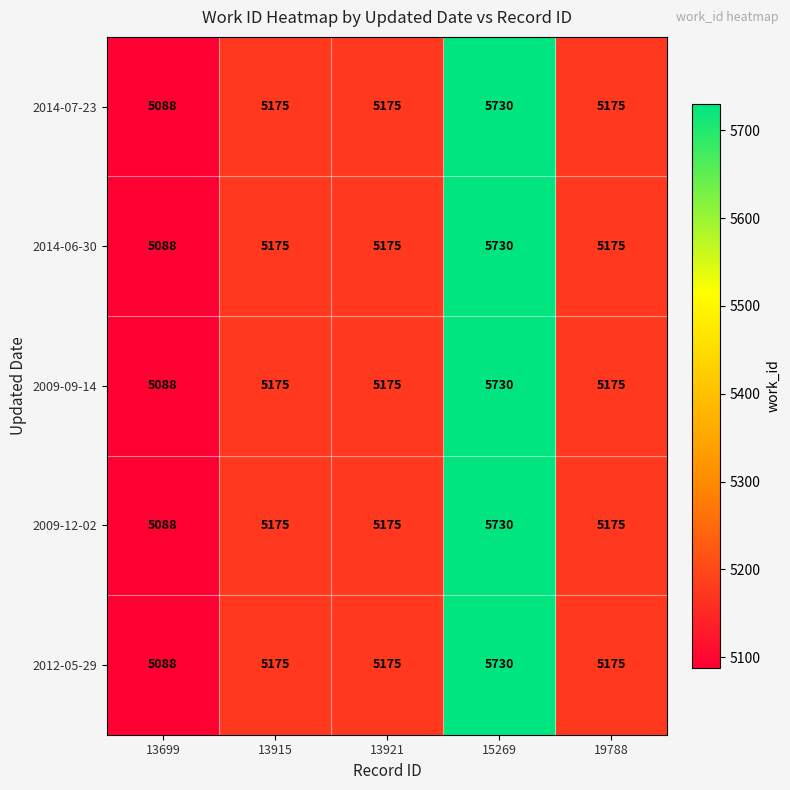

What is the minimum value shown in the chart?

5088